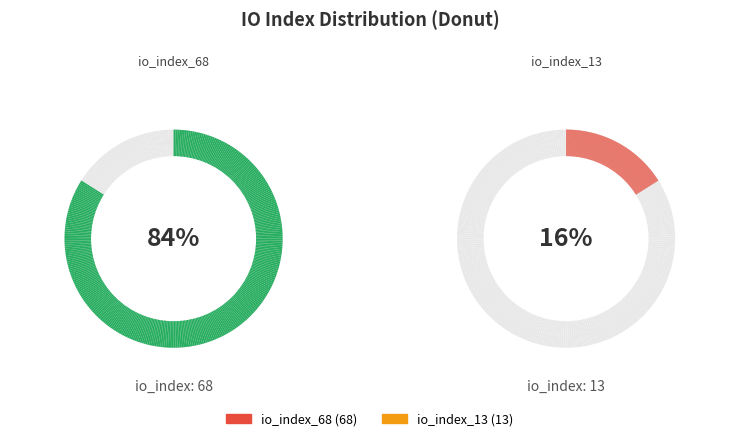

To the nearest percent, what is the average slice percentage?

50%